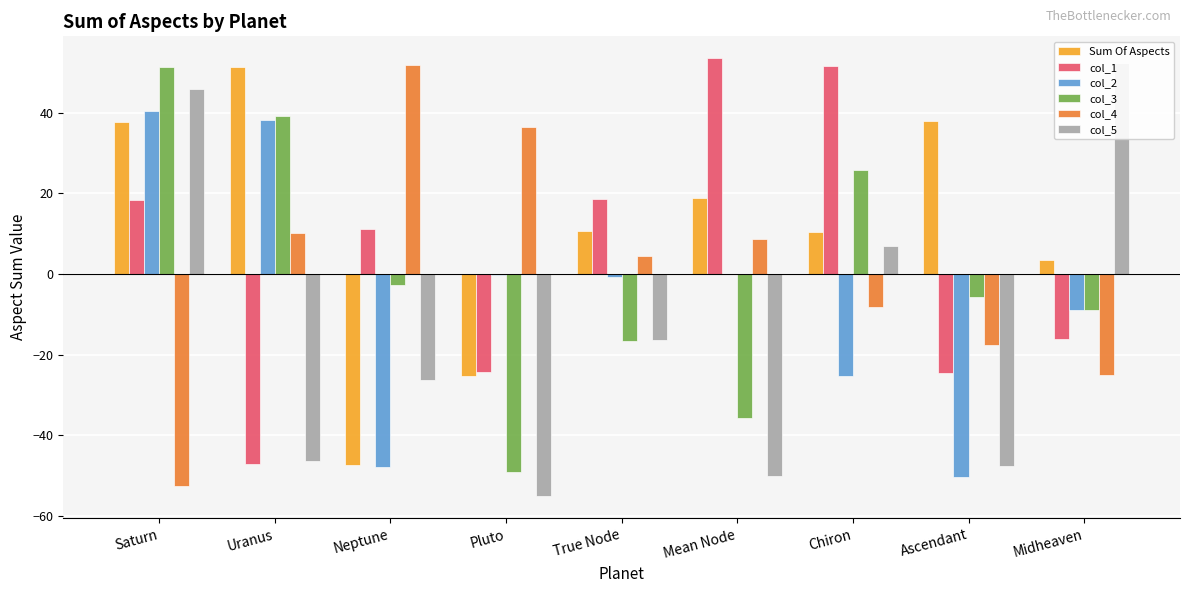

What is the greatest value displayed?

53.5